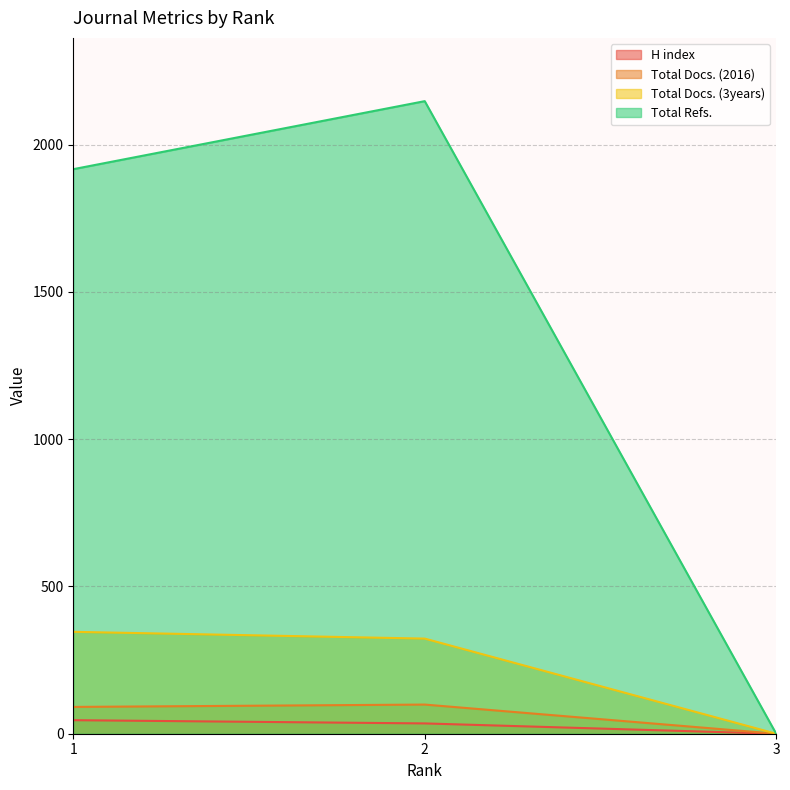

At which label is Total Docs. (2016) closest to 49?

1